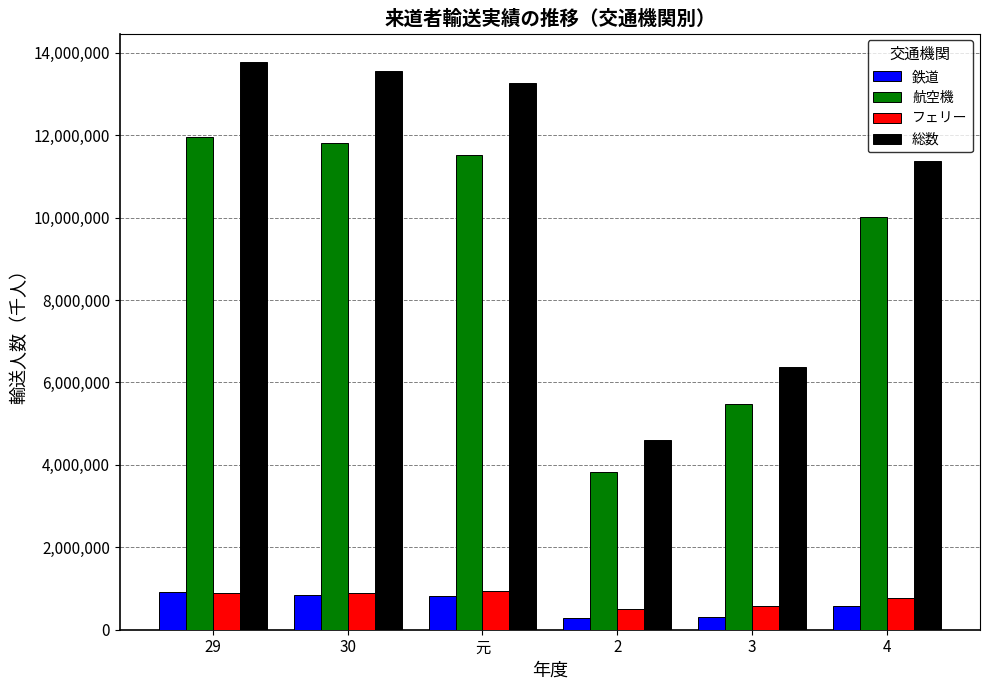

At how many categories does at least one series exceed 10310755?

4